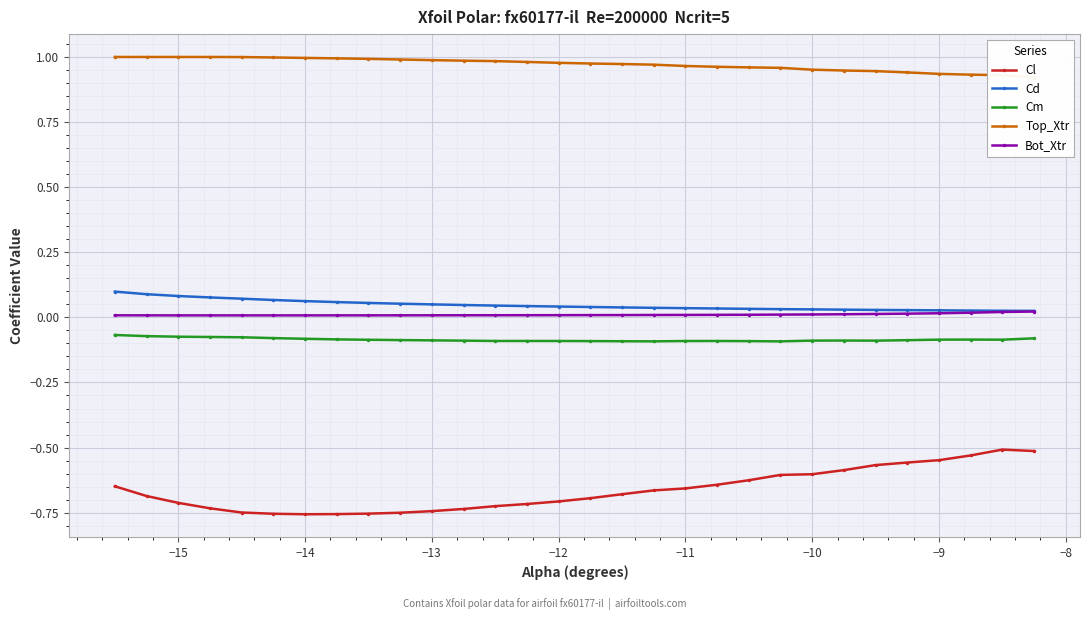

True or false: Cm and Bot_Xtr intersect in this chart.

False